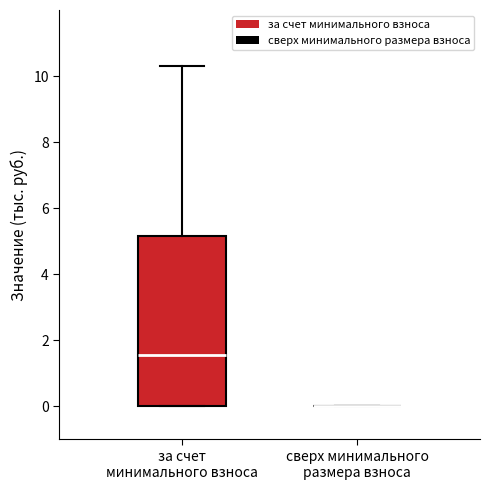

Comparing the boxes themselves (not the whiskers), which one is the tallest?

за счет минимального взноса